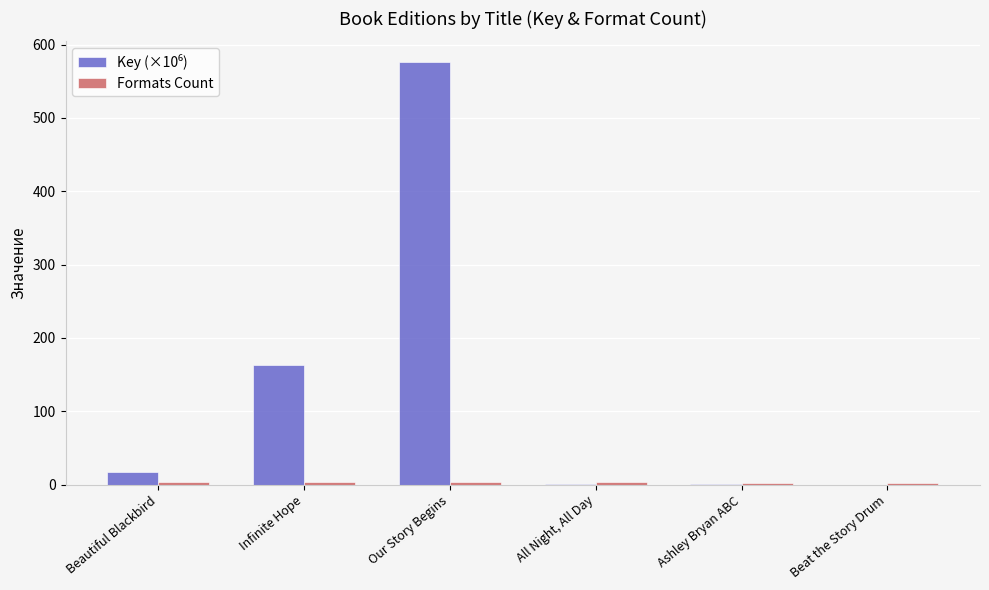

At which category is the sum across all series the highest?

Our Story Begins